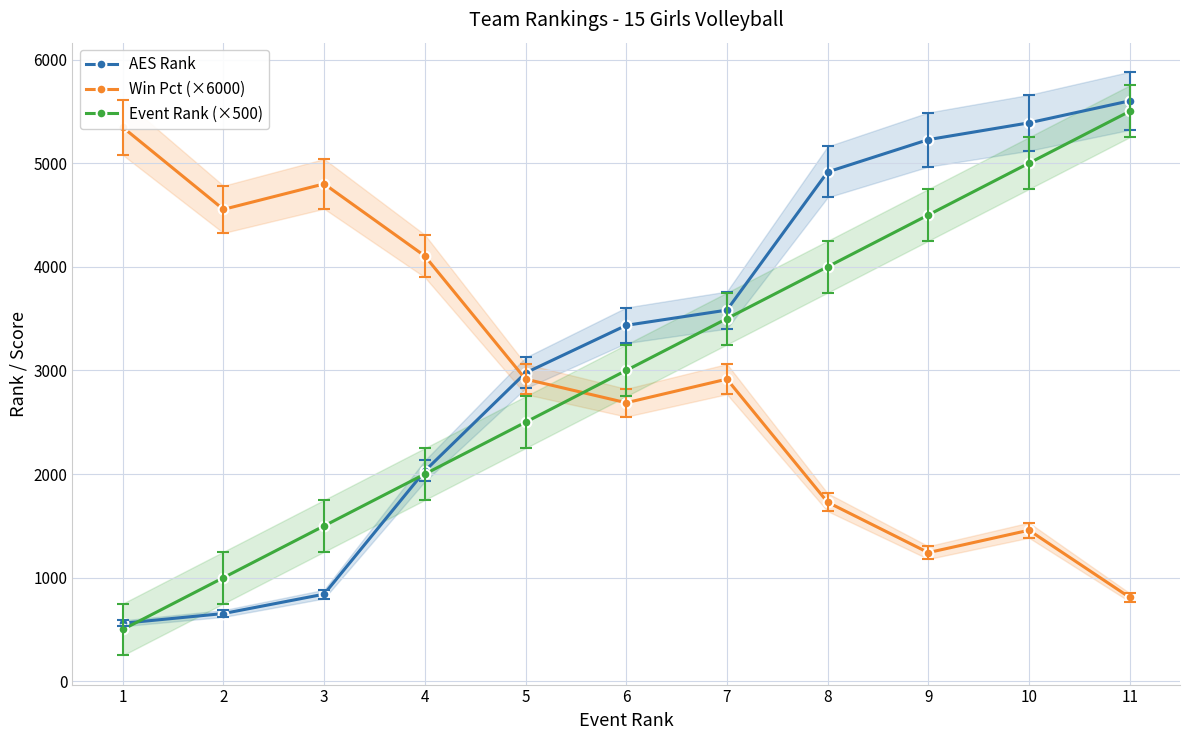

True or false: AES Rank has a value of 1023.8 at 6.

False